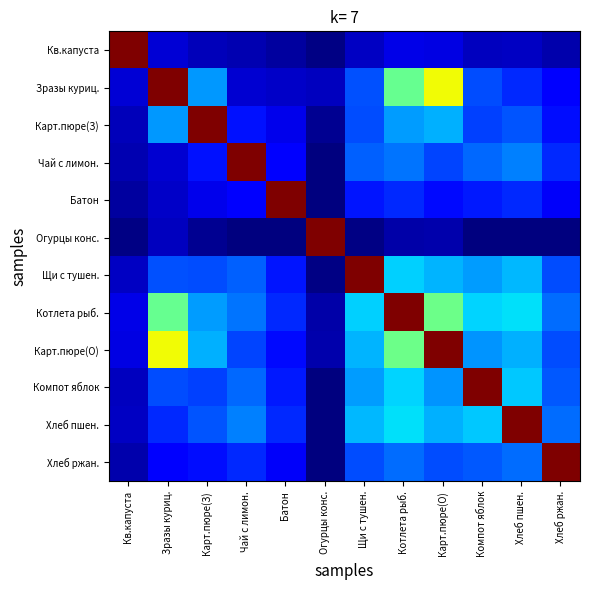

At which category does the chart reach its minimum across all series?

Огурцы конс.